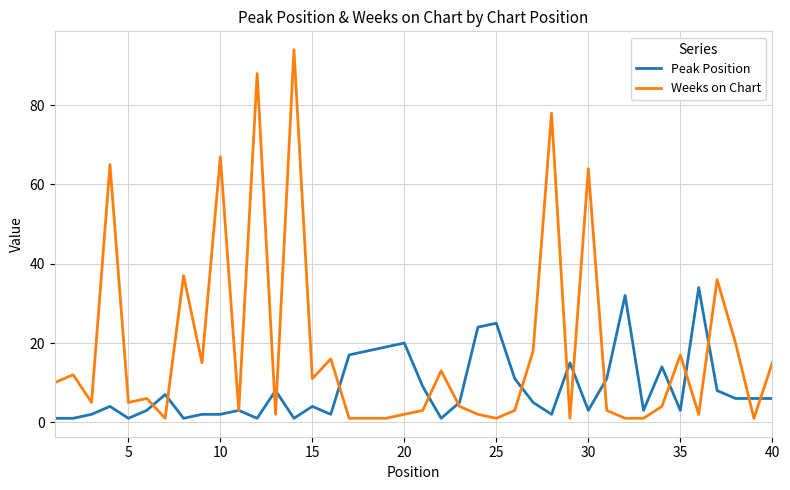

Which series has the largest total across all categories?

Weeks on Chart